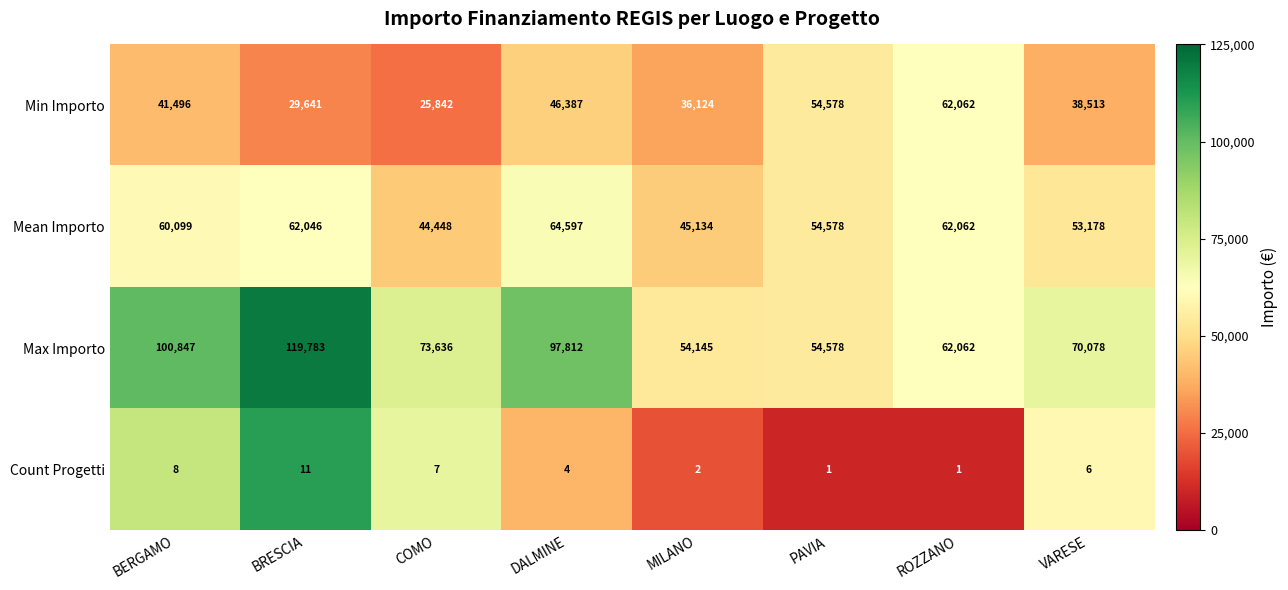

List the series in order of their peak value, lowest first.

Count Progetti, Min Importo, Mean Importo, Max Importo